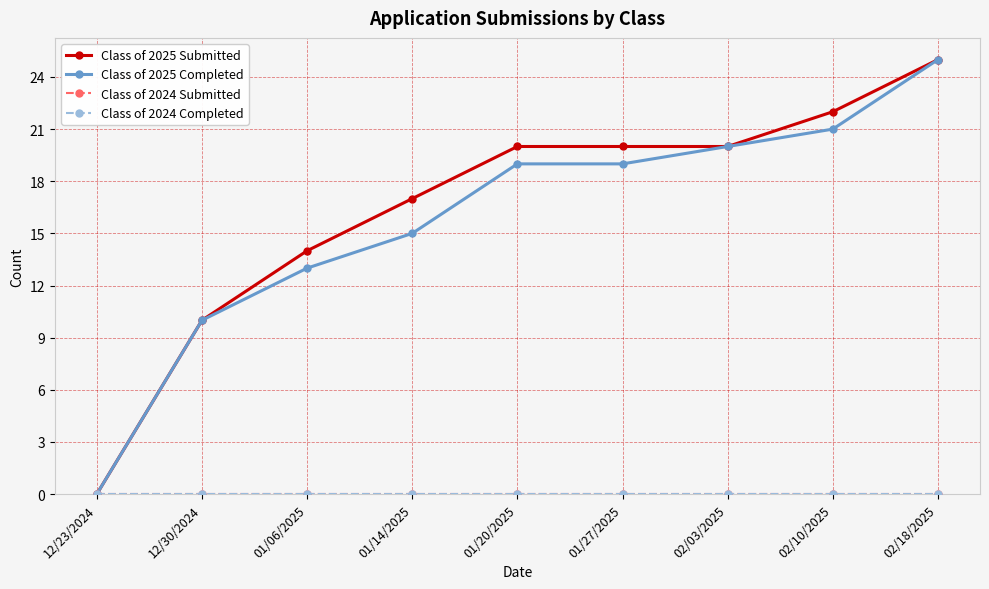

Reading right to left, what are all the values shown in this chart?

Class of 2025 Submitted: 25	22	20	20	20	17	14	10	0
Class of 2025 Completed: 25	21	20	19	19	15	13	10	0
Class of 2024 Submitted: 0	0	0	0	0	0	0	0	0
Class of 2024 Completed: 0	0	0	0	0	0	0	0	0